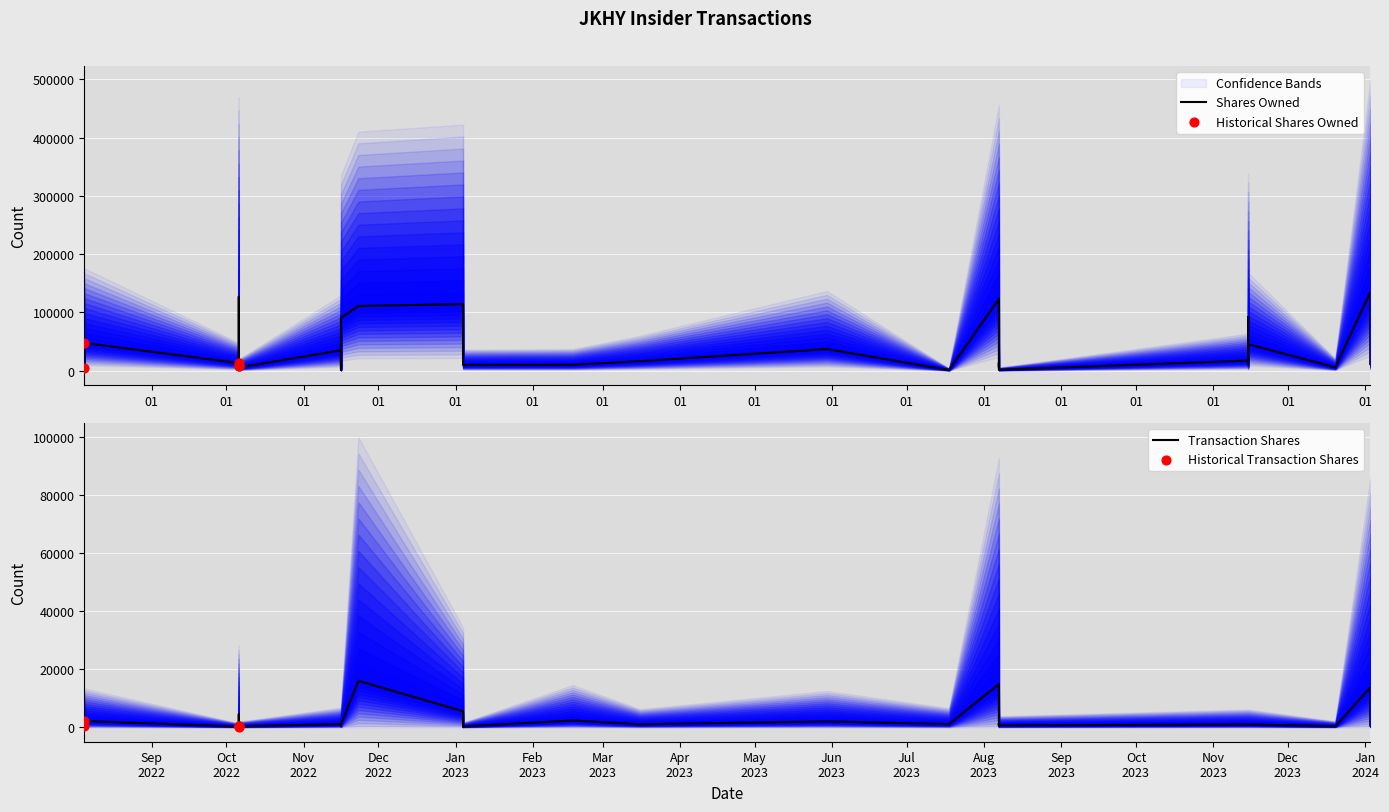

Which series has the widest spread of Y values?

sharesOwnedFollowingTransaction